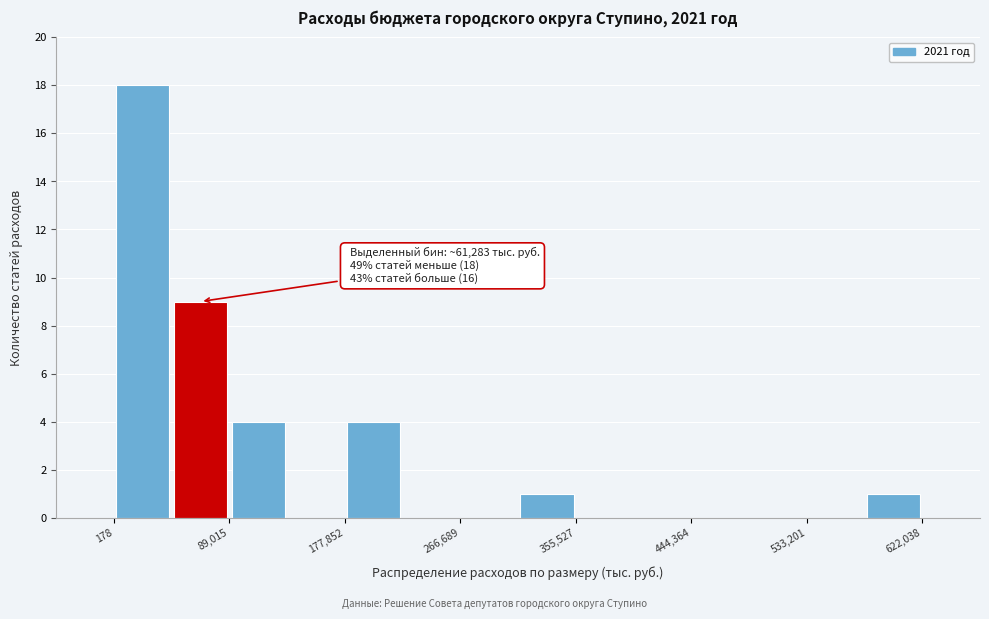

Which range on the x-axis has the tallest bar?

0 to 40000